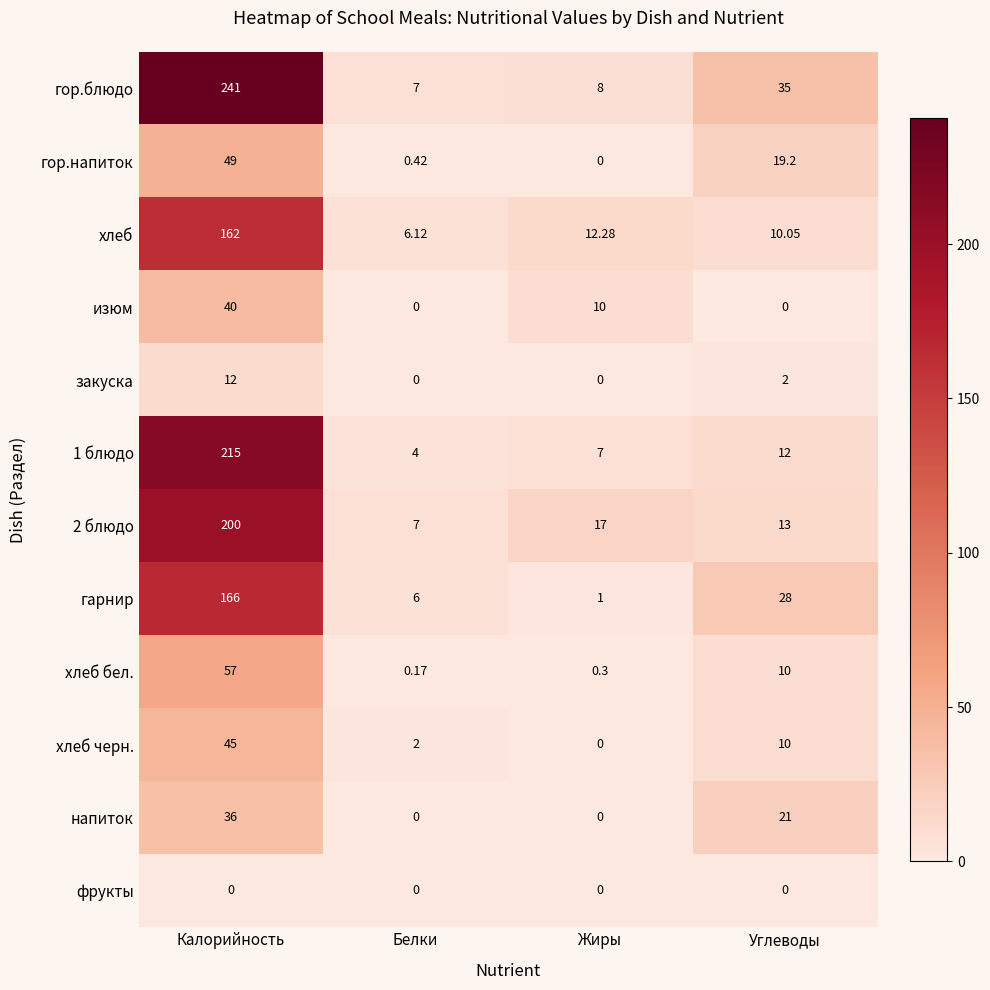

At which category does the chart reach its peak across all series?

Калорийность